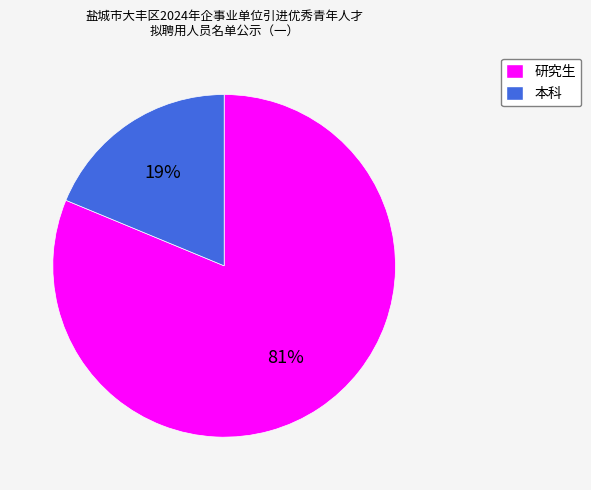

To the nearest percent, what percentage of the pie is 研究生?

81%